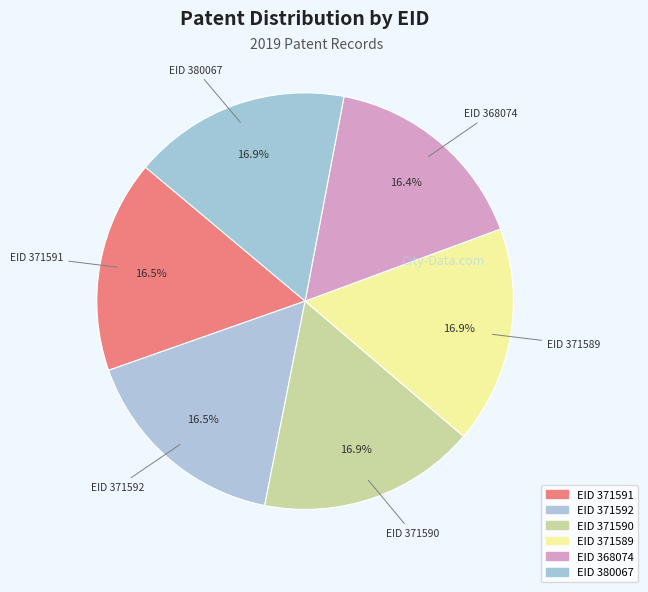

Rank the categories by value from highest to lowest.

380067, 371589, 371590, 371592, 371591, 368074